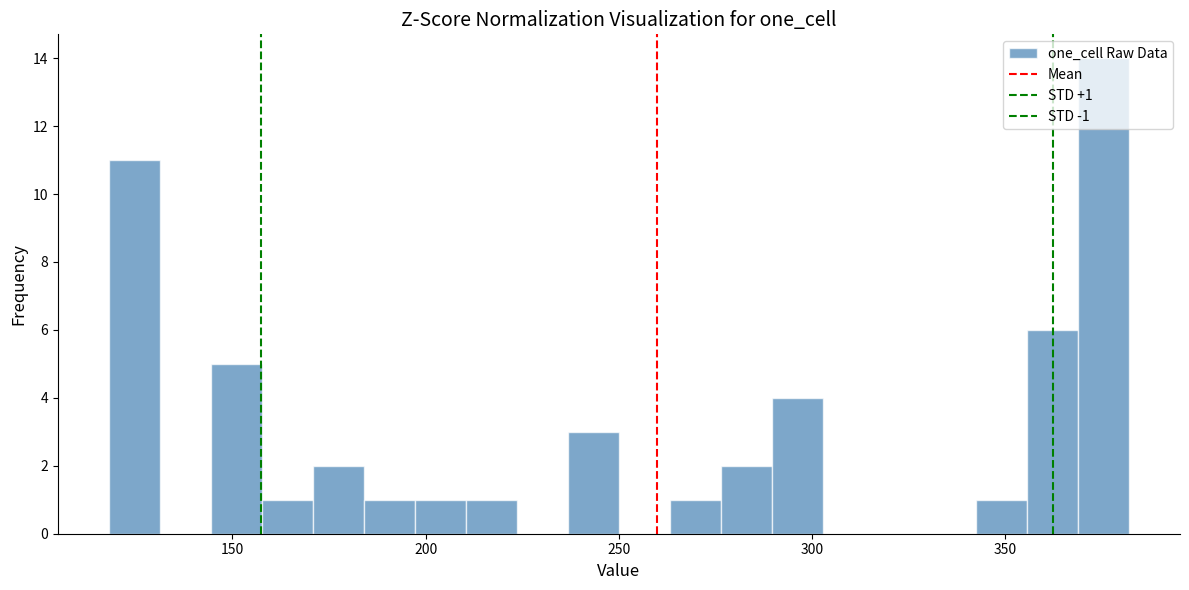

Read against the x-axis, roughly where is the centre of the tallest bar?

375